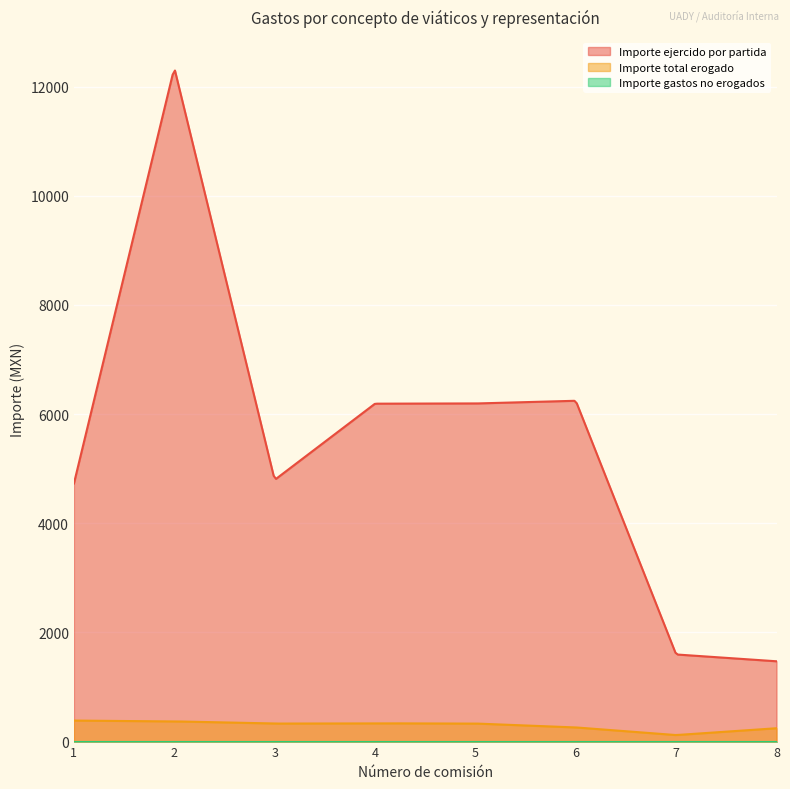

True or false: Importe gastos no erogados and Importe total erogado intersect in this chart.

False